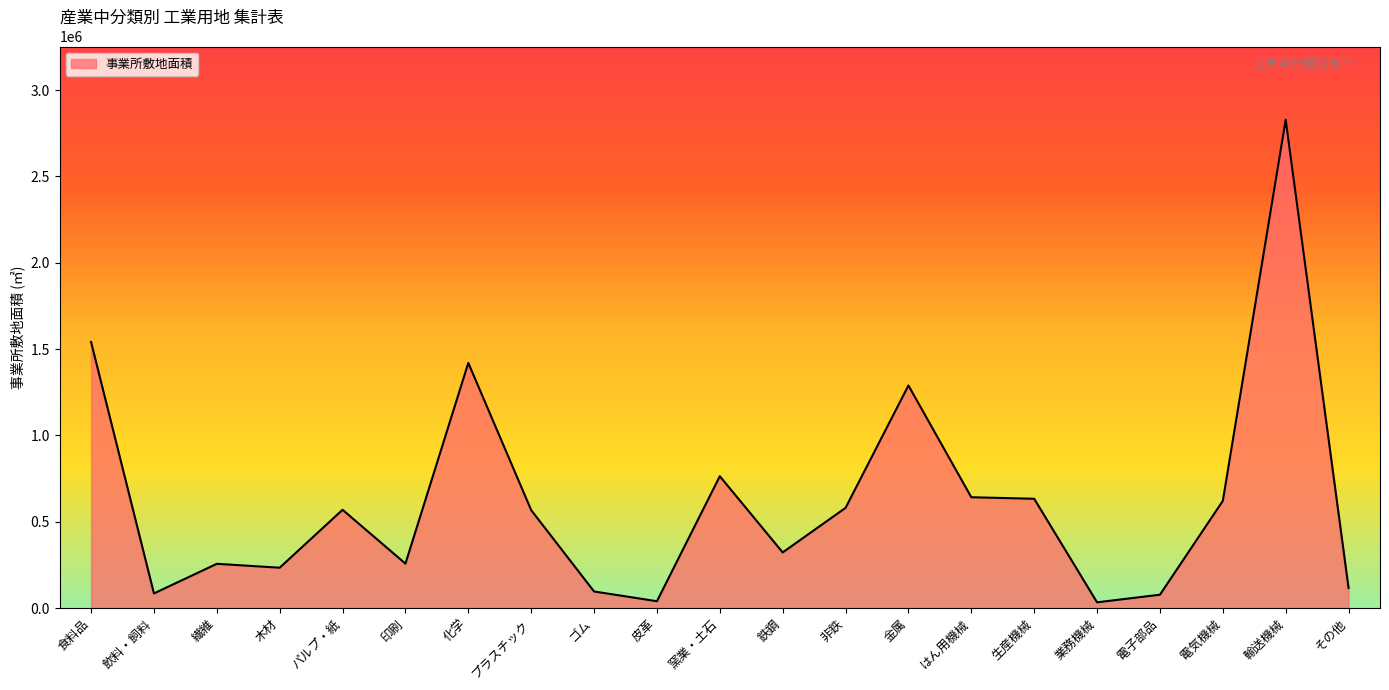

Read the value at 食料品.

1541133